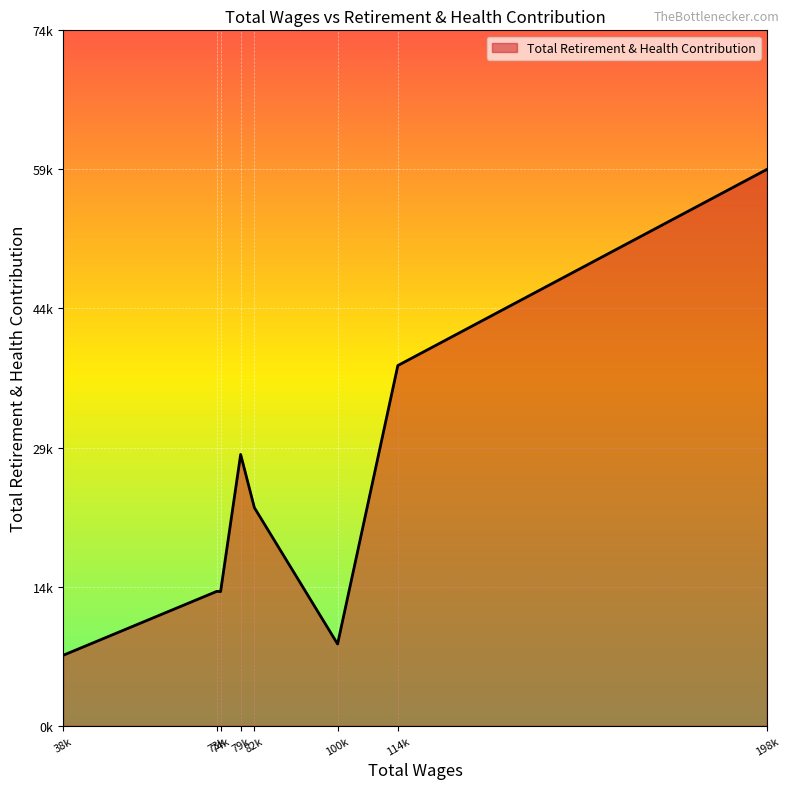

Does the chart display data point markers on the line(s)?

No